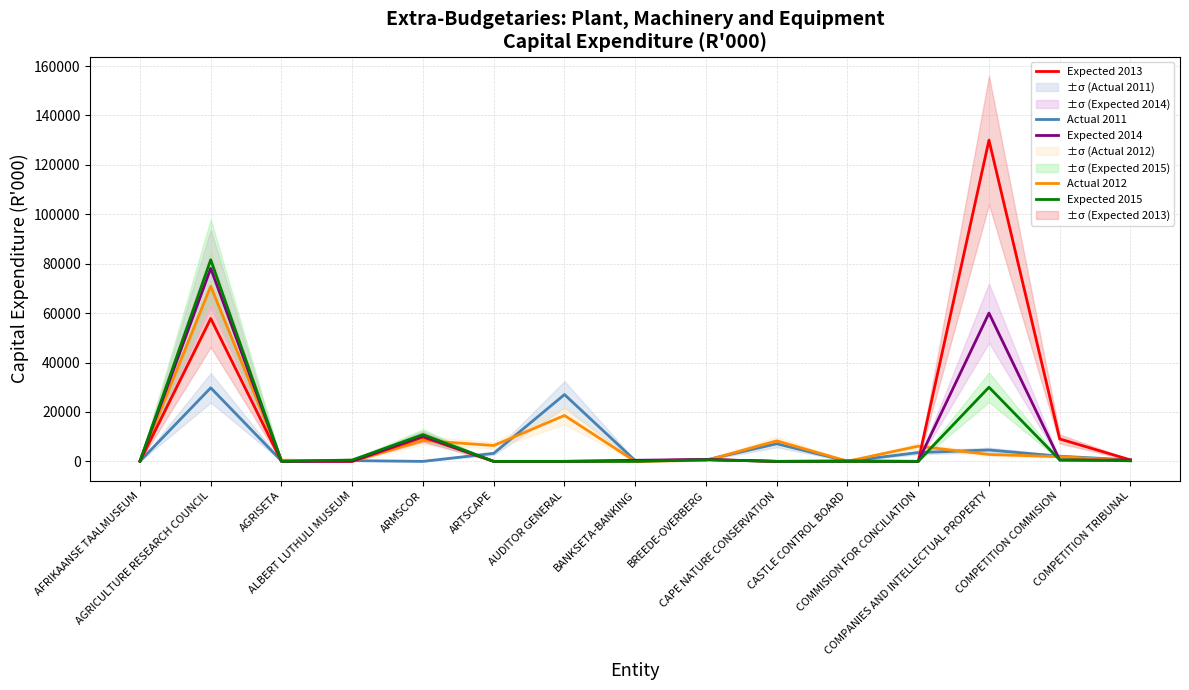

What is the sum of the Expected 2014 values at ALBERT LUTHULI MUSEUM and COMPETITION COMMISION?

671